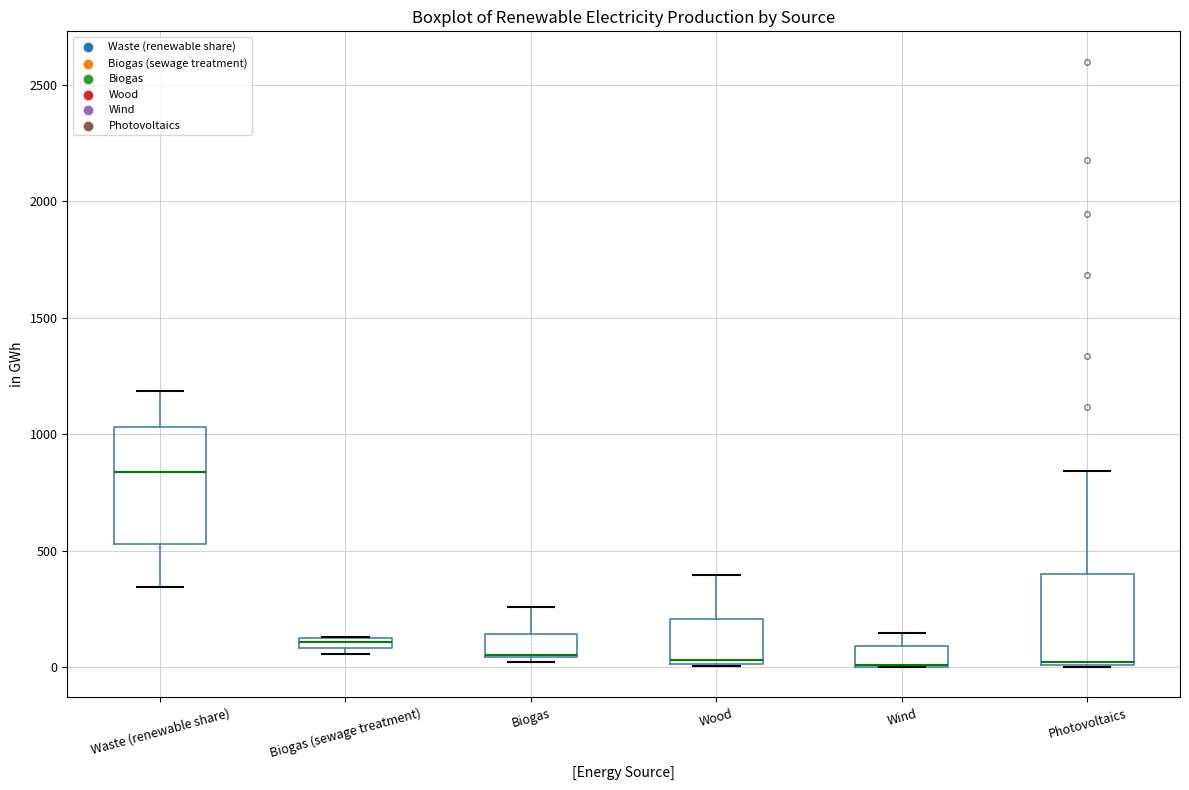

Where does the median line of the box for Wood sit on the y-axis? The values are not printed on the chart, so give them approximately, as read against the axis.

50